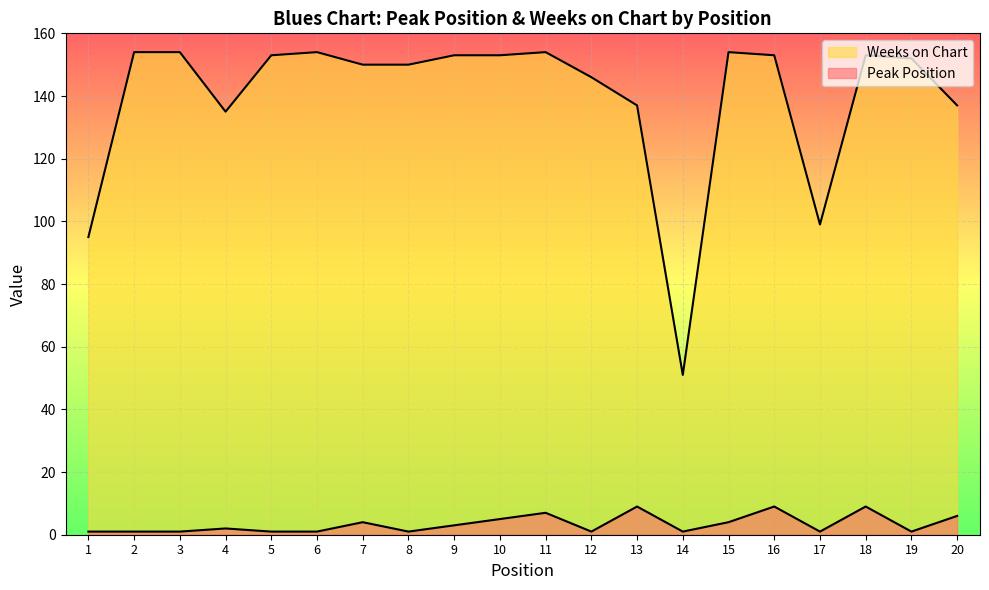

Which series has the largest range (max minus min)?

Weeks on Chart